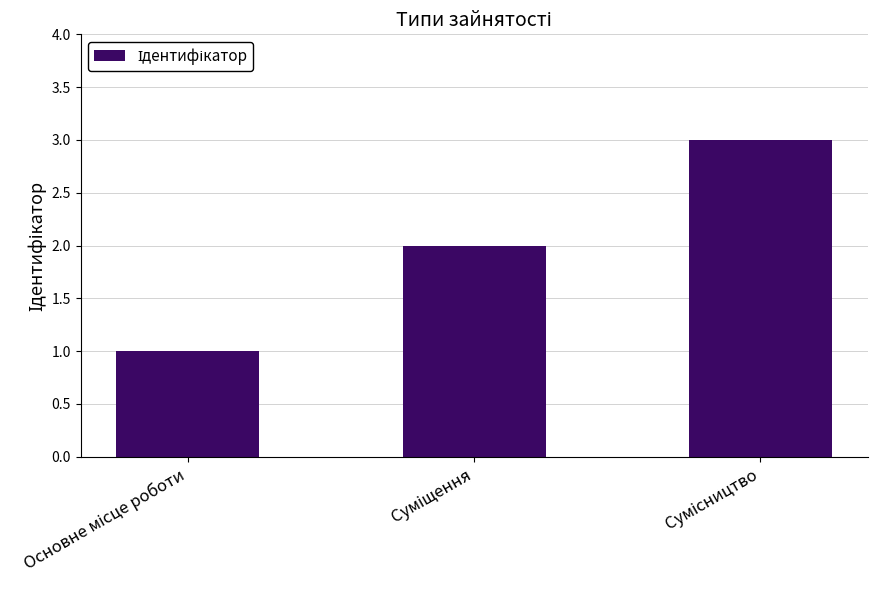

How many distinct data groups are displayed?

1